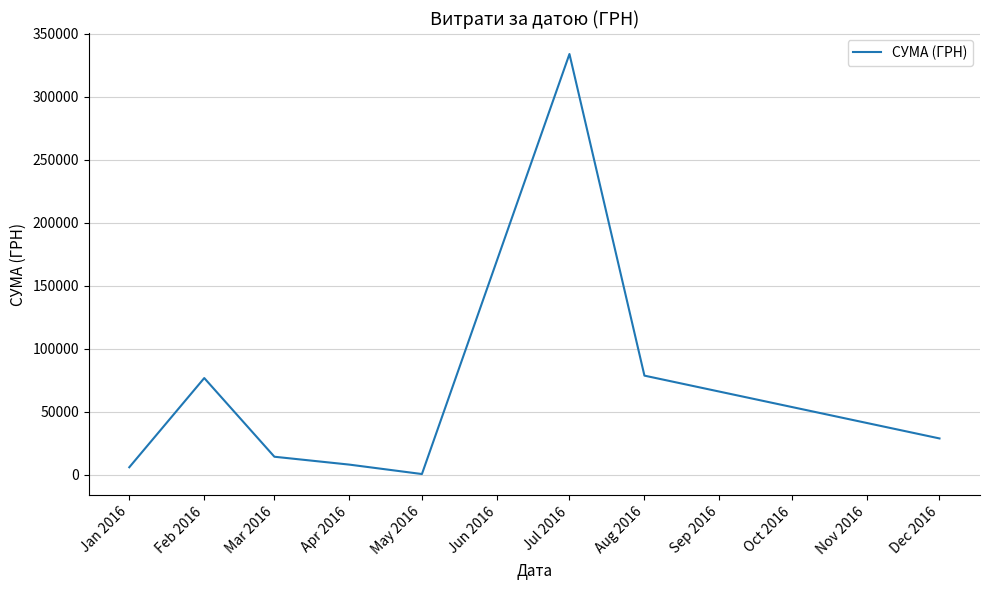

Reading left to right, transcribe all the data shown in this chart.

5838.4	76636.1	14198.0	7943.6	465.4	333780.4	78562.3	28714.0